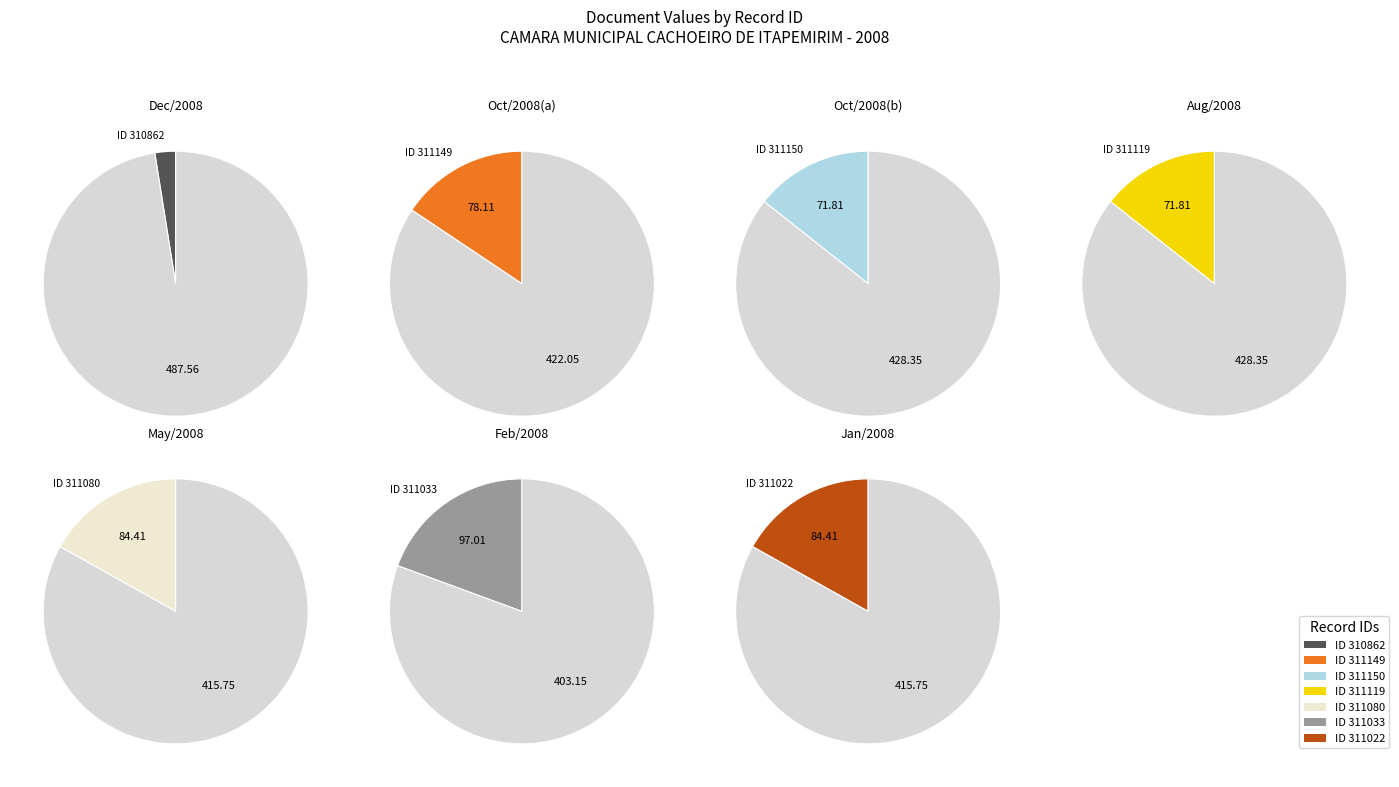

Approximately how many times larger is the value at 311033 compared to 310862?

7.7